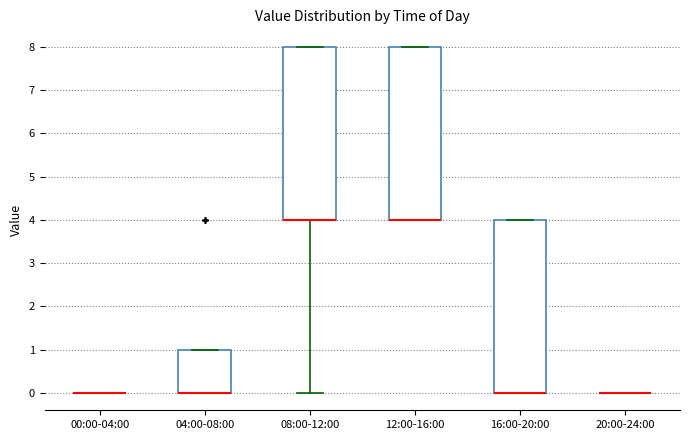

Reading left to right, read every box against the y-axis: the position of its median line, the range the box covers, and the ends of its whiskers. The values are not printed on the chart, so give them approximately, as read against the axis.

00:00-04:00: box collapsed to a line at 0, whiskers 0 to 0
04:00-08:00: median 0 (drawn on the box's lower edge), box 0 to 1, whiskers 0 to 1
08:00-12:00: median 4 (drawn on the box's lower edge), box 4 to 8, whiskers 0 to 8
12:00-16:00: median 4 (drawn on the box's lower edge), box 4 to 8, whiskers 4 to 8
16:00-20:00: median 0 (drawn on the box's lower edge), box 0 to 4, whiskers 0 to 4
20:00-24:00: box collapsed to a line at 0, whiskers 0 to 0